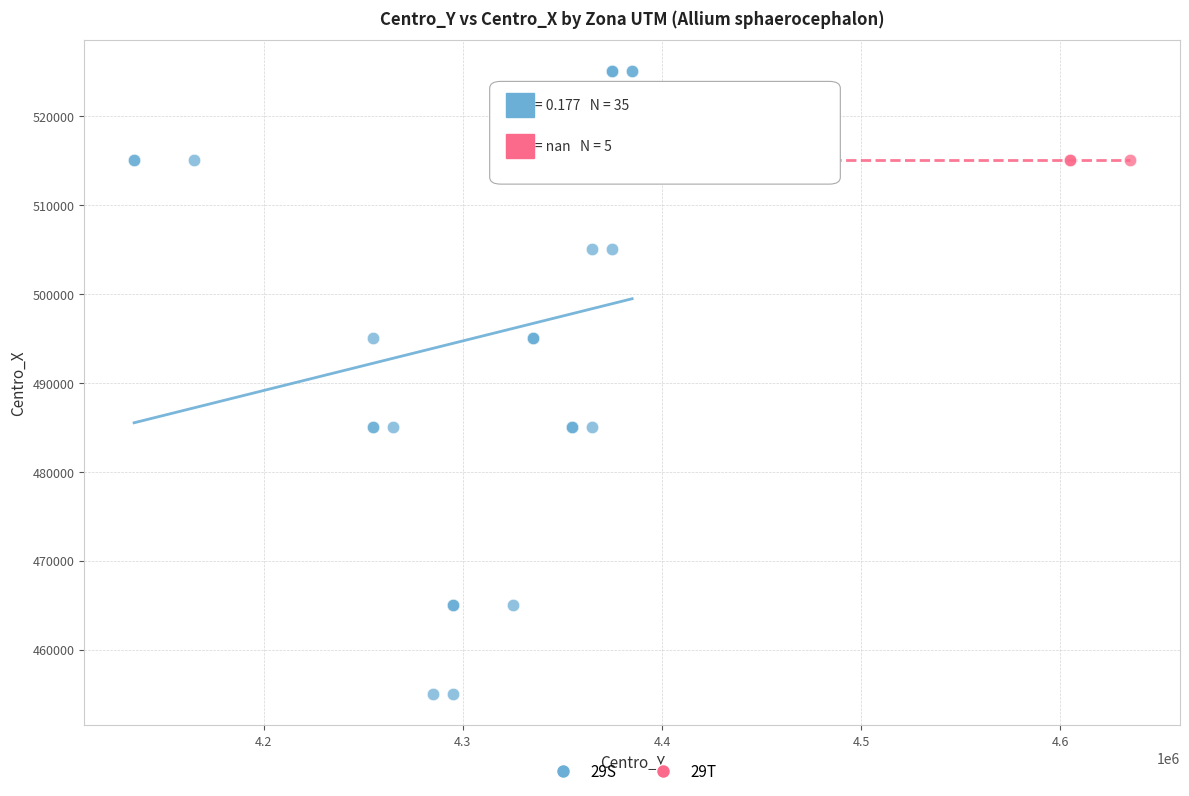

Which series contains the highest Y value?

29S